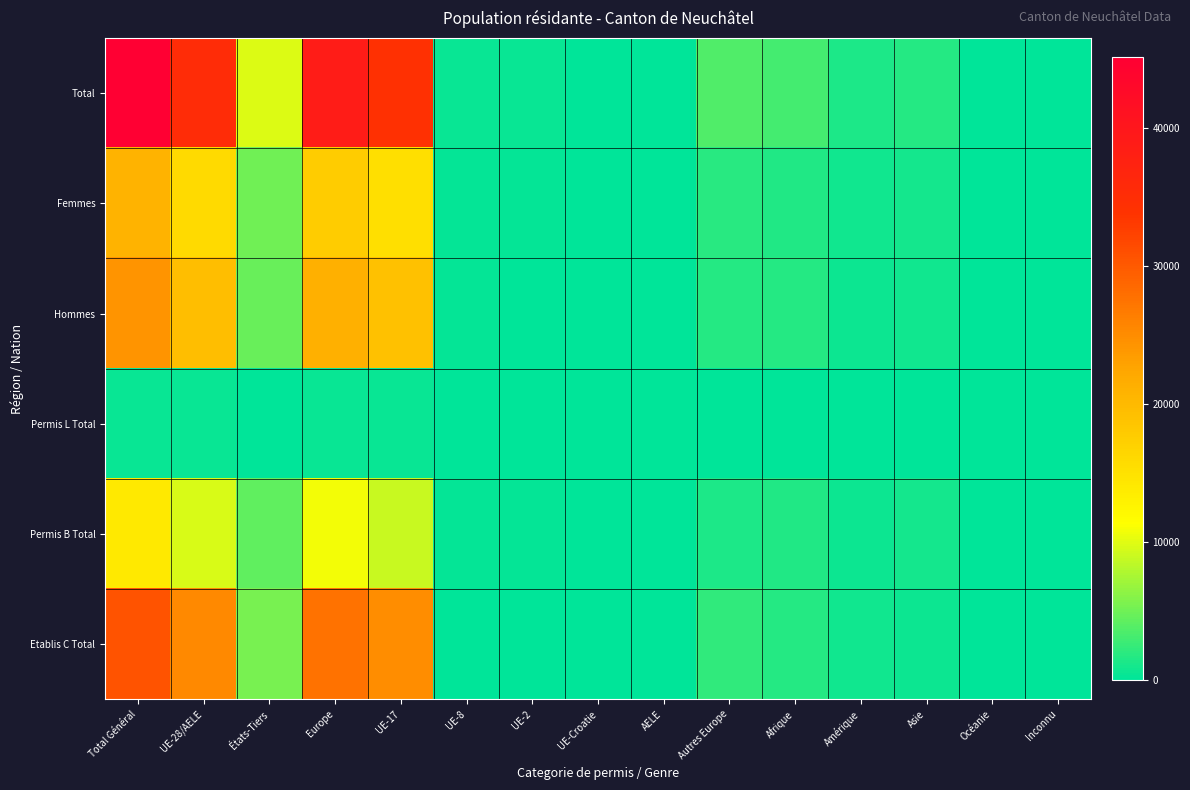

At which category is the sum across all series the highest?

Total Général